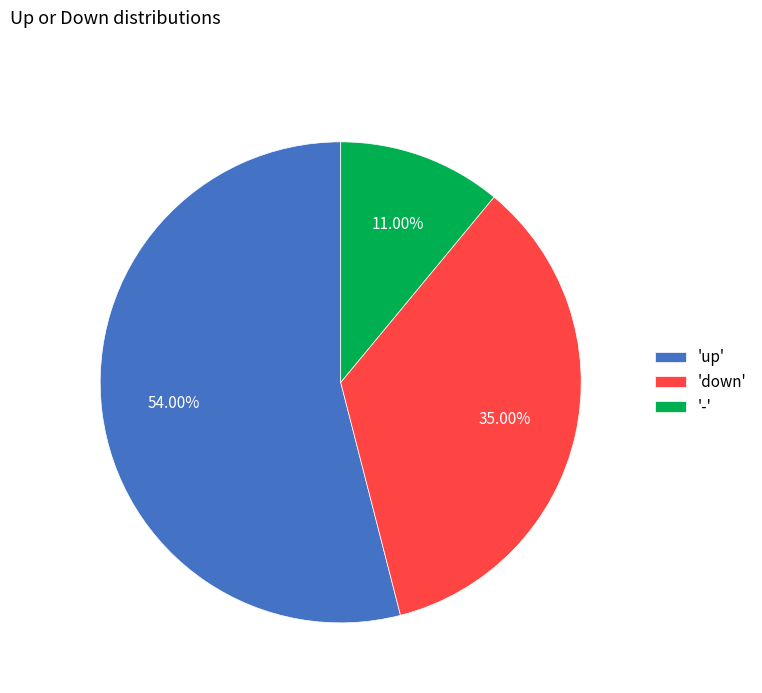

To the nearest percent, what is the difference between the largest and smallest slice percentages?

43%